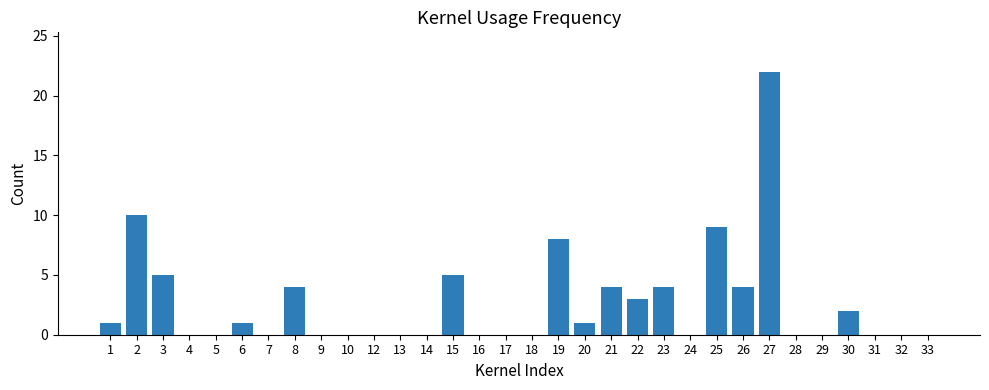

Does the chart contain stacked bars?

No